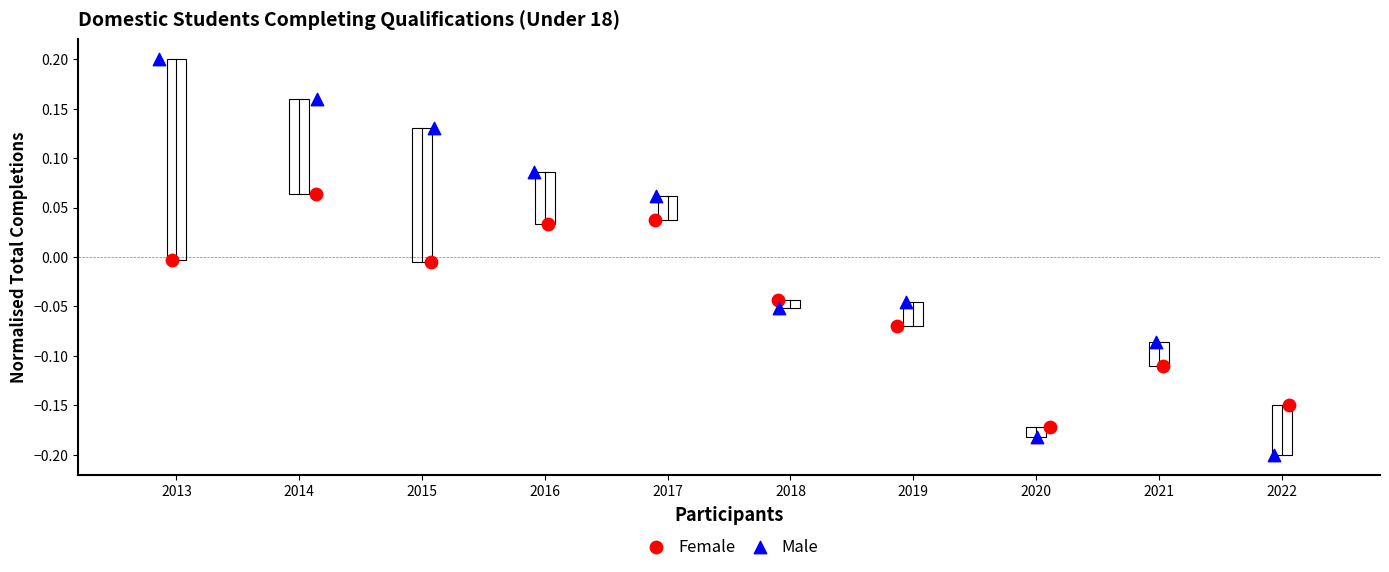

Which series has the widest spread of Y values?

Male